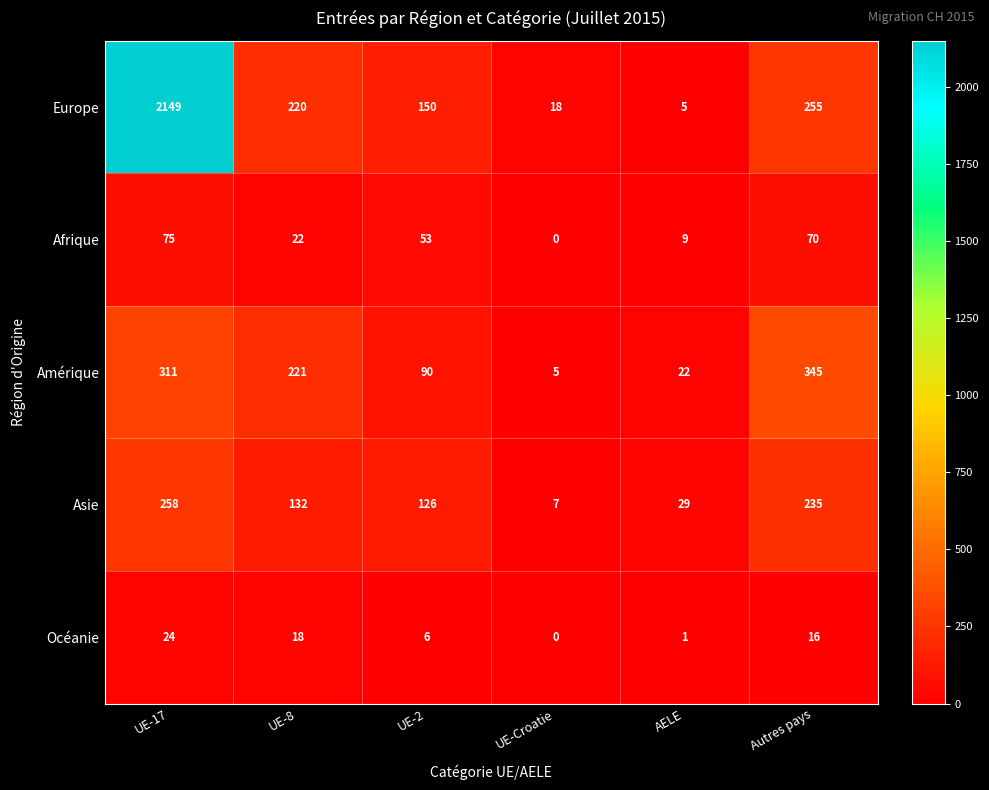

At which category is the sum across all series the highest?

UE-17